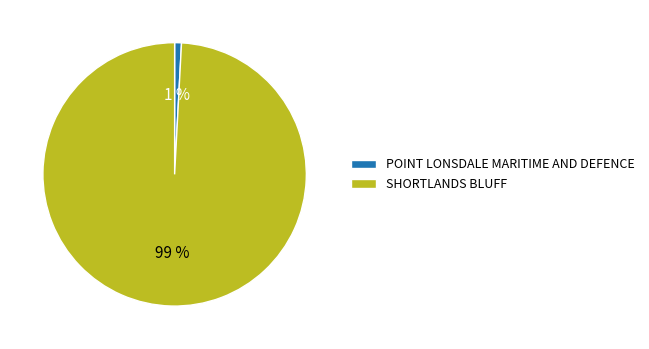

True or false: POINT LONSDALE MARITIME AND DEFENCE accounts for 11% of the total.

False